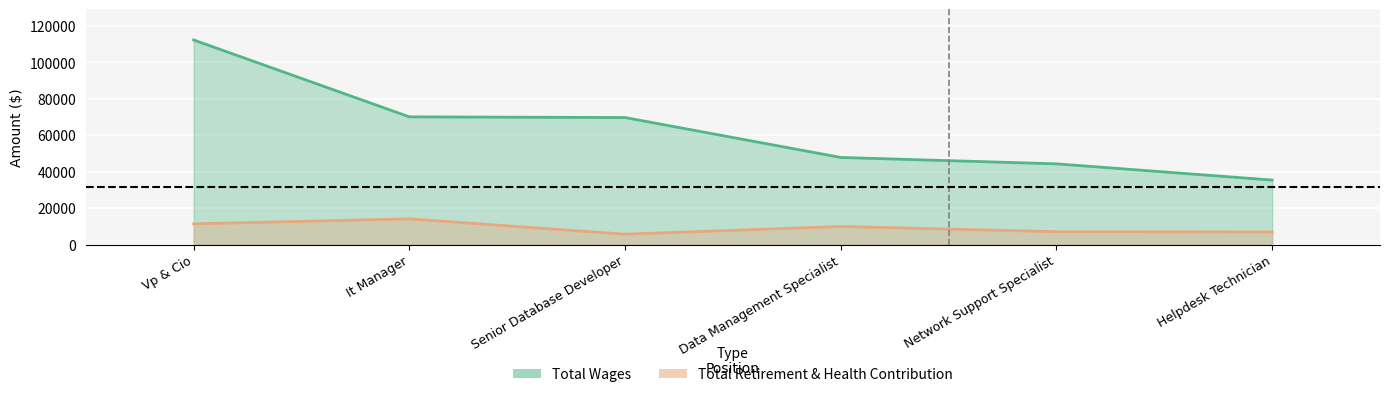

How many lines are shown in the chart?

2